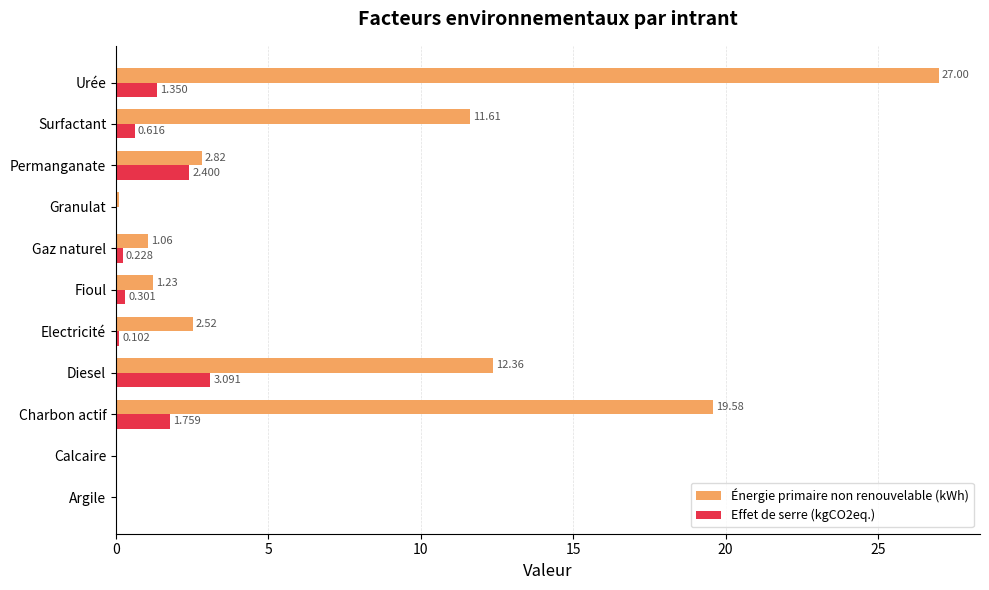

At which label does Effet de serre (kgCO2eq.) reach its peak?

Diesel